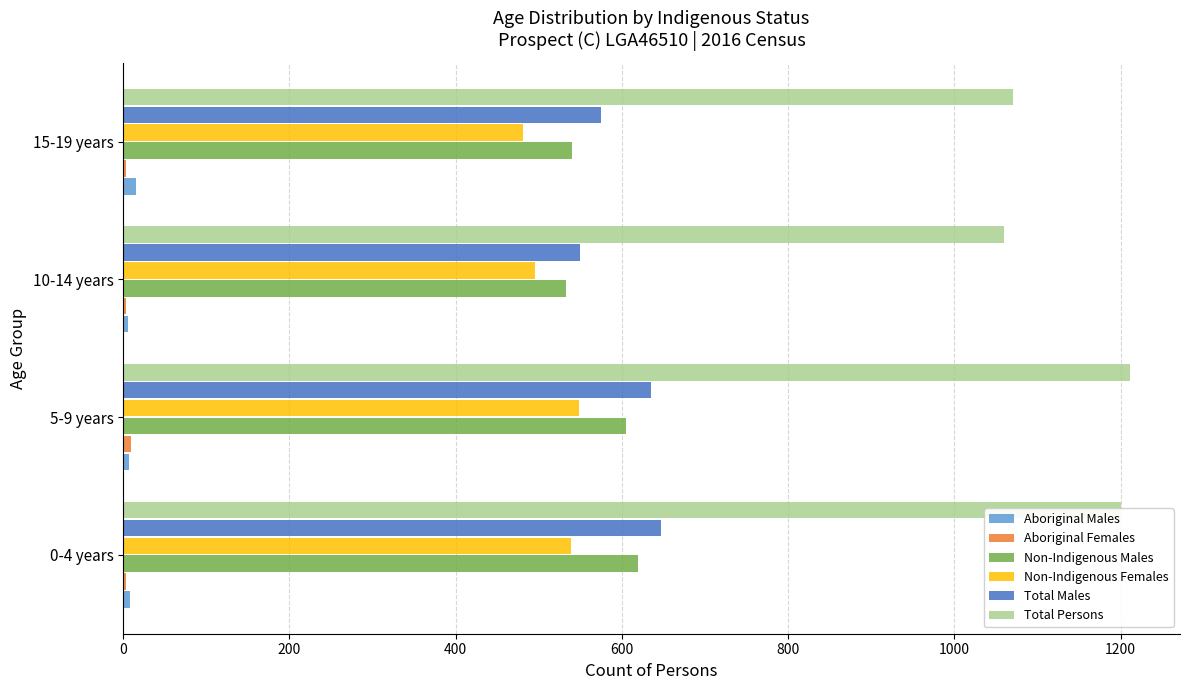

The value of Total Males at 0-4 years is 310. True or false?

False